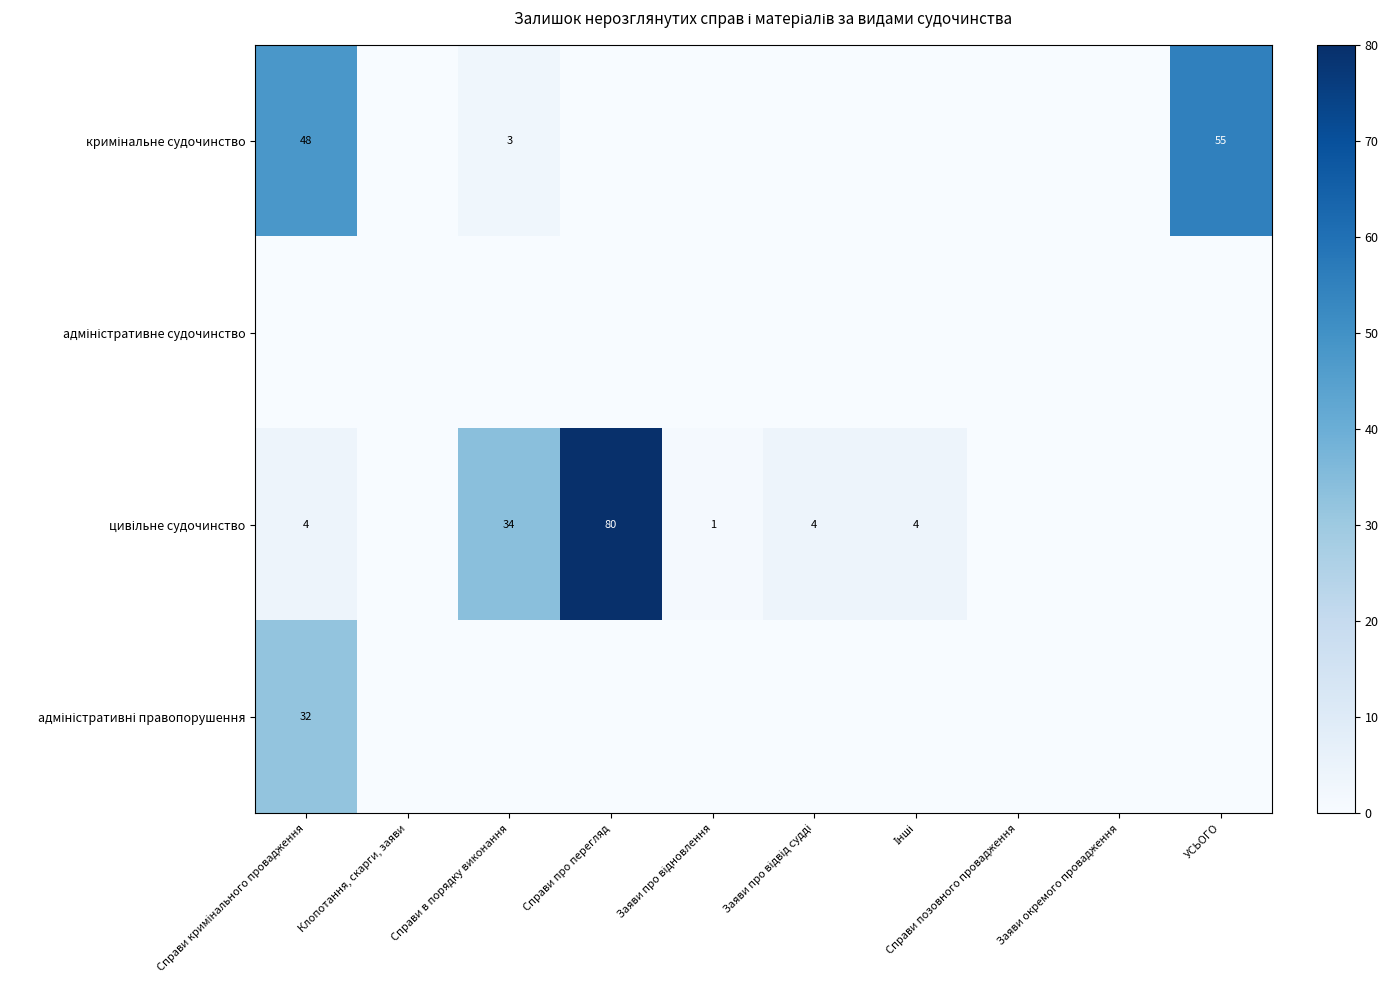

Is the value of цивільне судочинство at Клопотання, скарги, заяви greater than the value of адміністративне судочинство at Заяви про відвід судді?

No